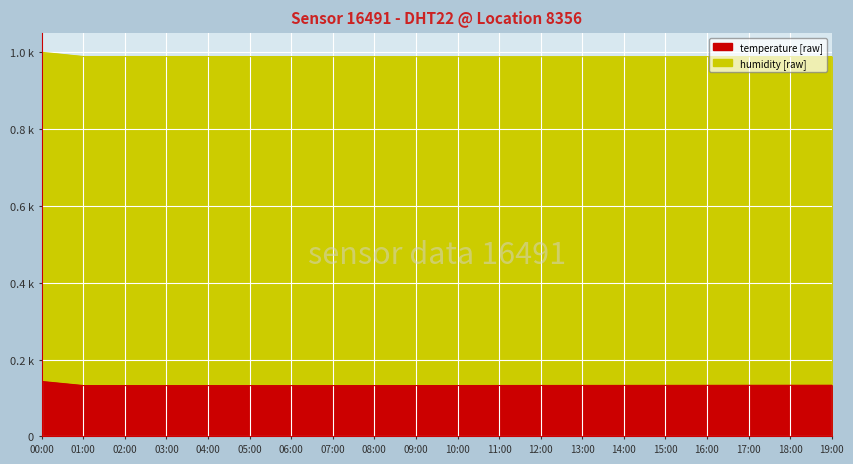

What is the average value of the temperature series?

0.1